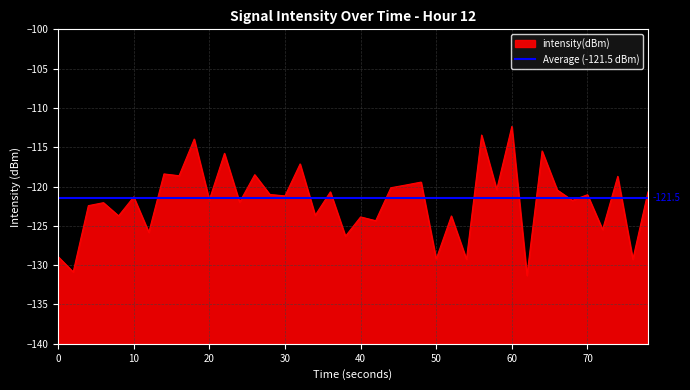

What is the smallest value displayed?

-131.3